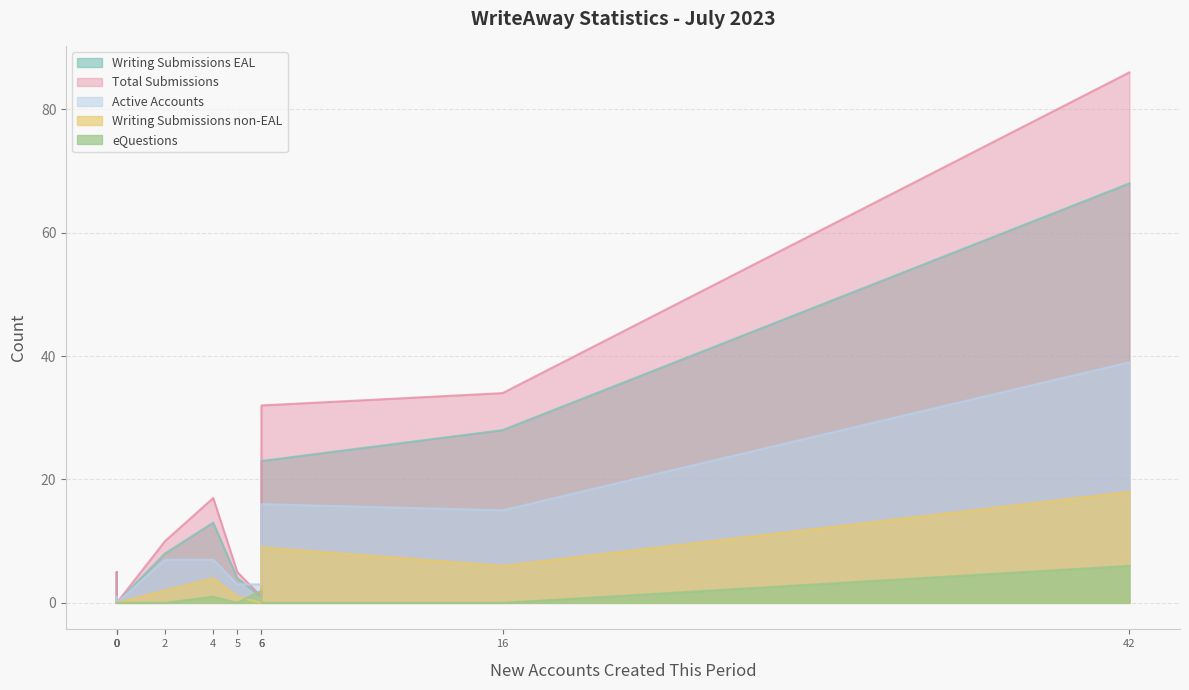

In Total Submissions, how many points are lower than both neighbors (excluding endpoints)?

3